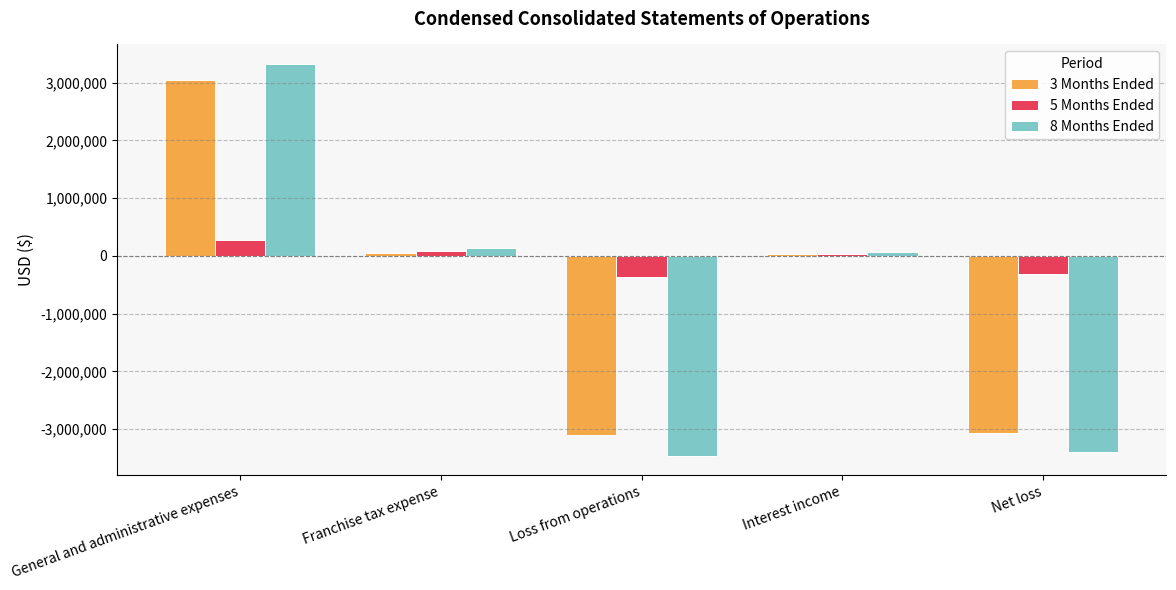

What is the spread (max minus min) of values at Loss from operations?

3098979